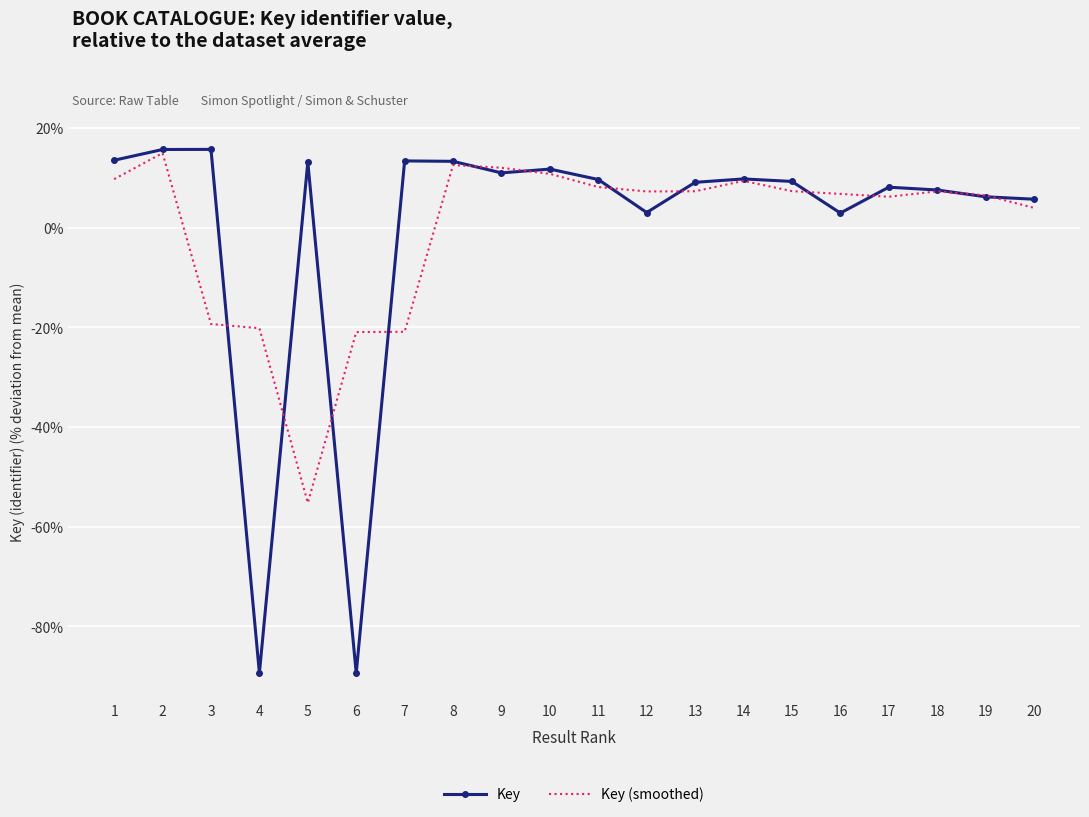

After their last crossing, which series has the higher values: Key (smoothed) or Key?

Key